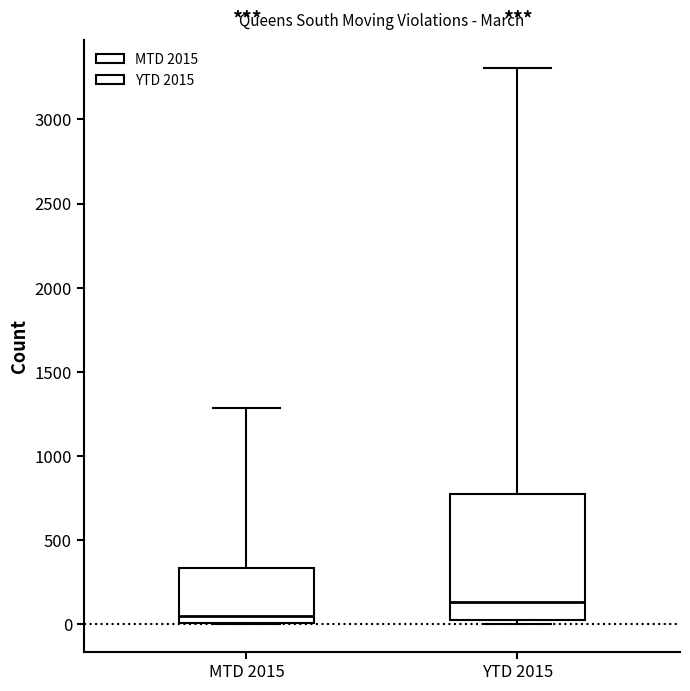

Where does the median line of the box for MTD 2015 sit on the y-axis? The values are not printed on the chart, so give them approximately, as read against the axis.

50